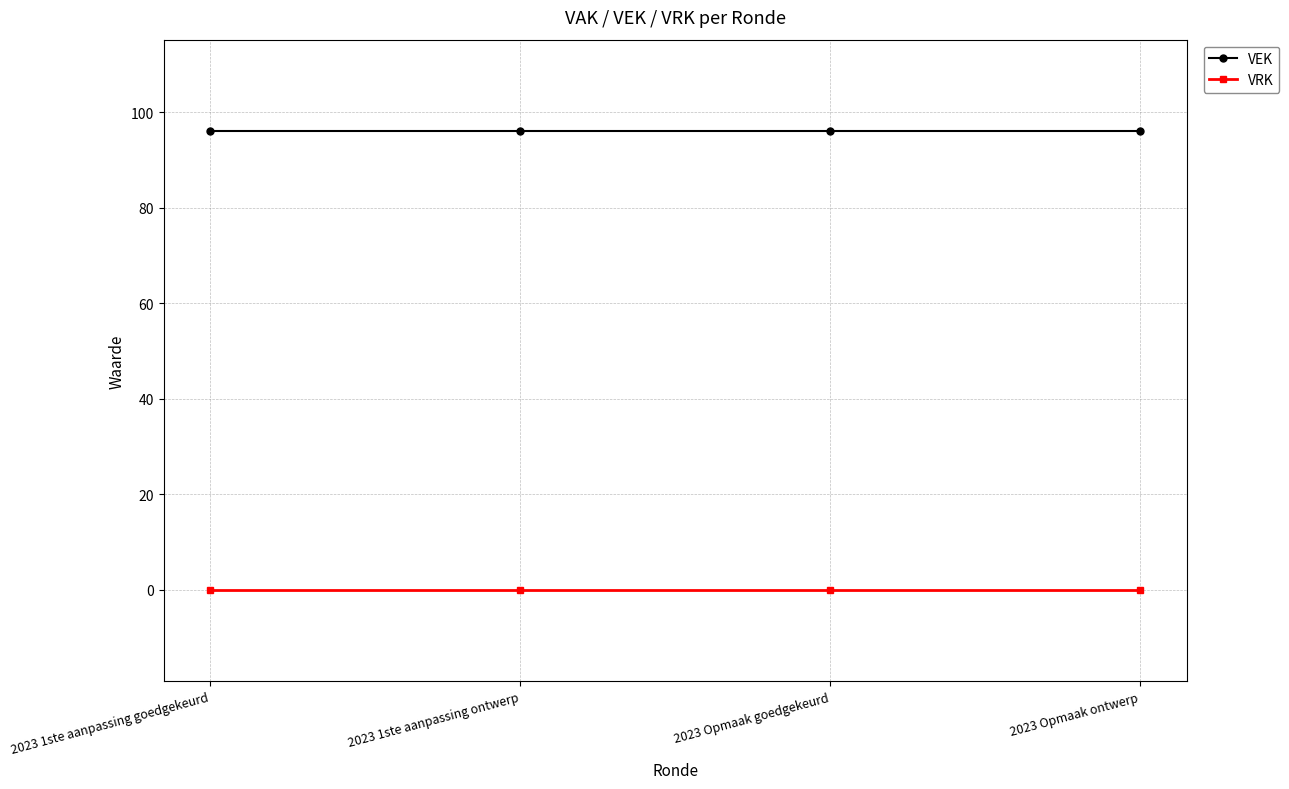

At how many categories does at least one series exceed 33?

4